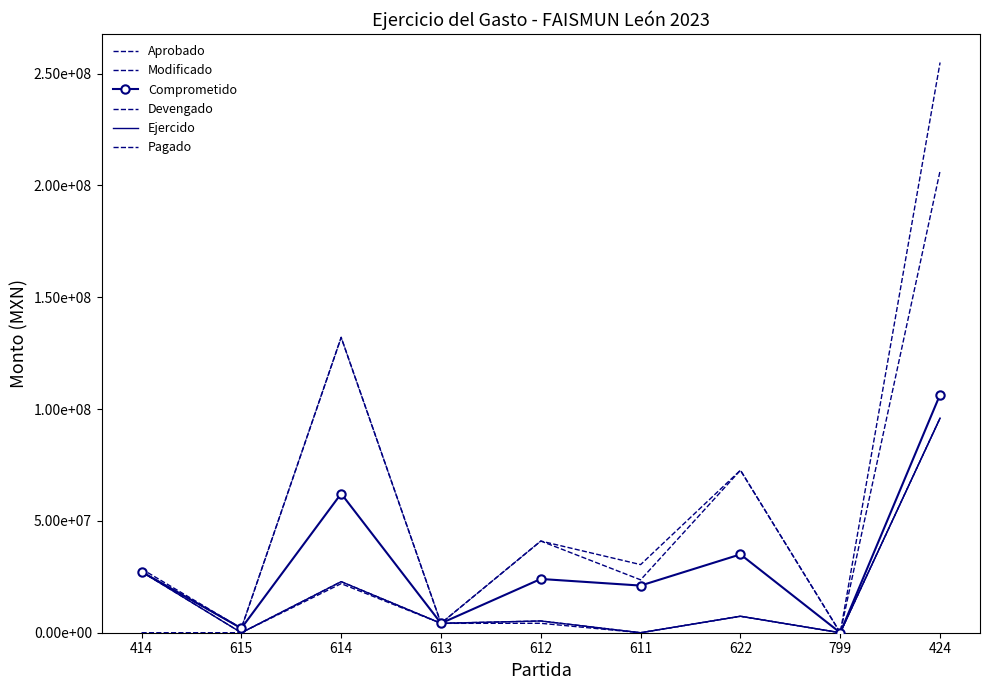

What is the difference between the highest and lowest values at 424?

159006554.7